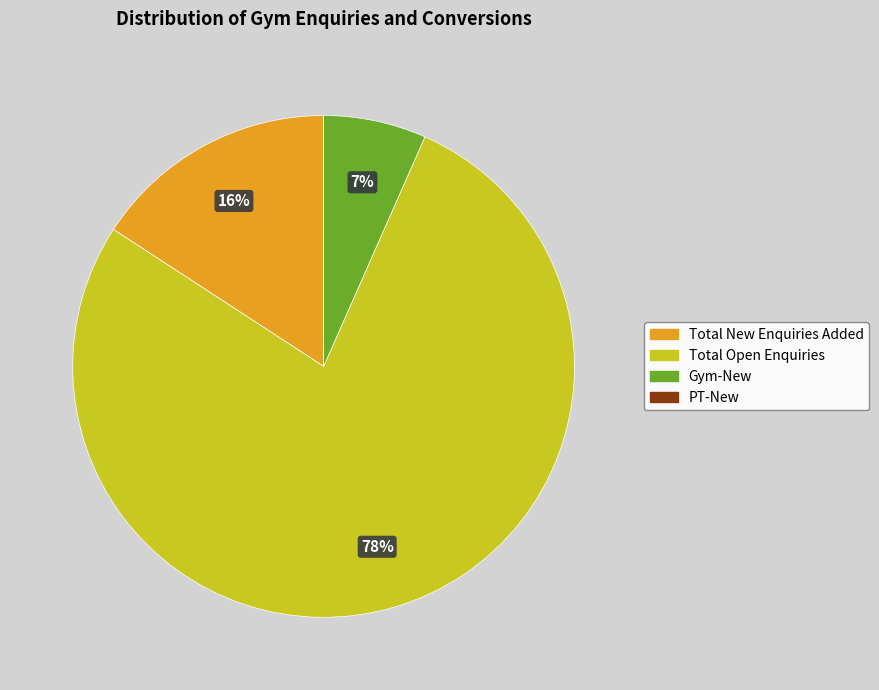

Which has a higher value, Total New Enquiries Added or Total Open Enquiries?

Total Open Enquiries